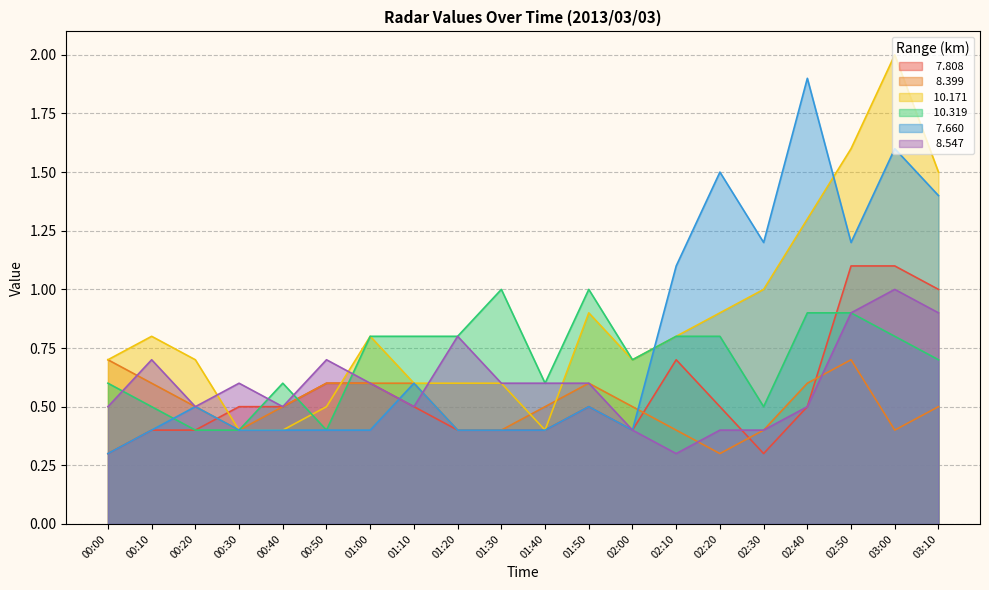

What is the sum of all  10.319 values?

14.0